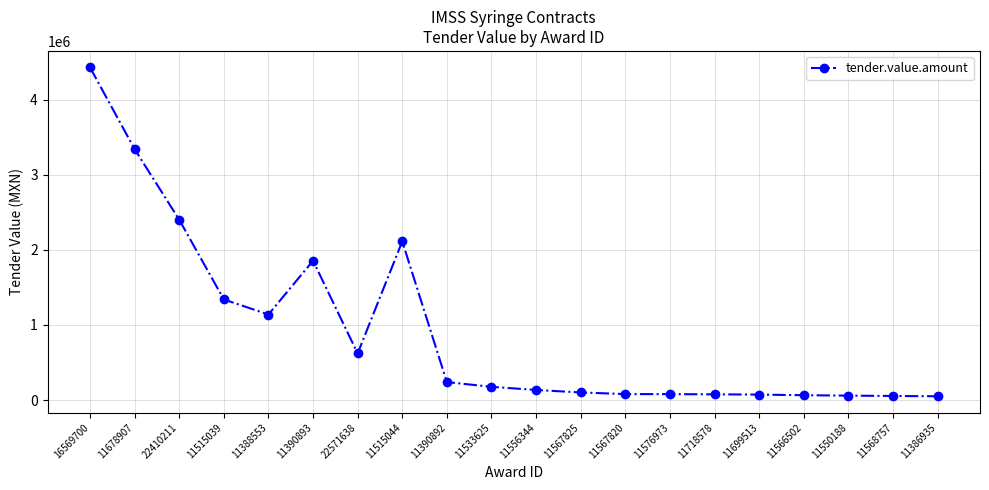

What is the sum of all values?

18436000.3